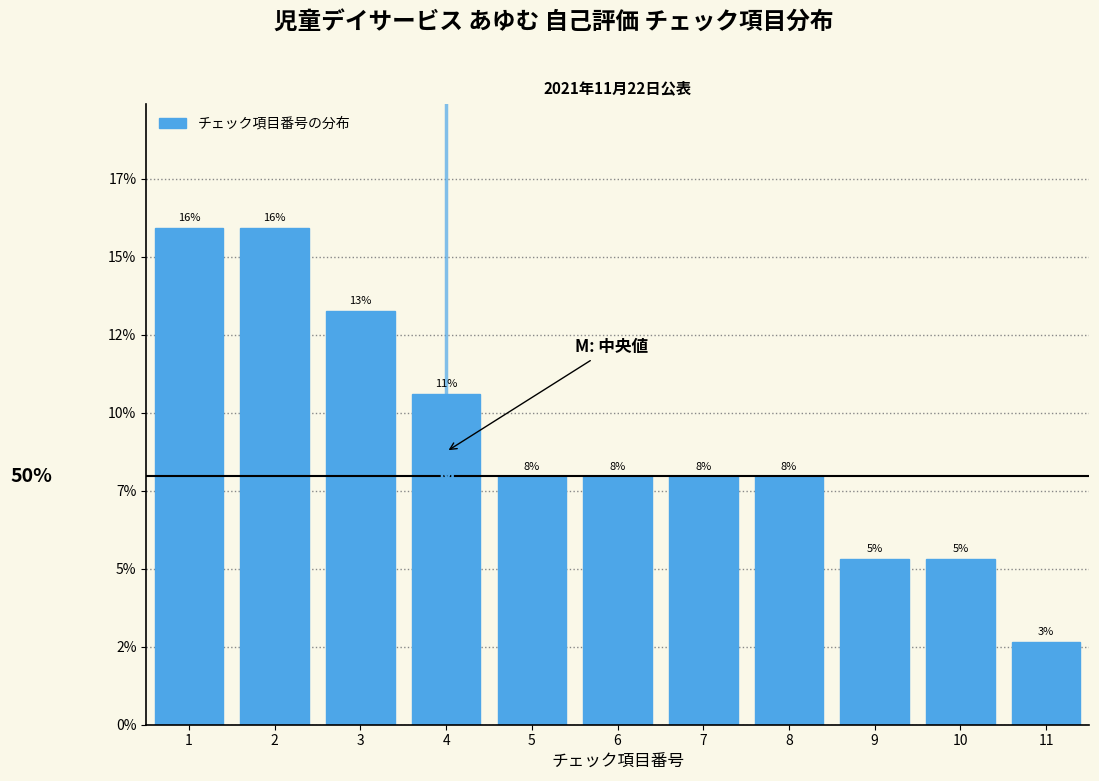

Are the bars horizontal?

No